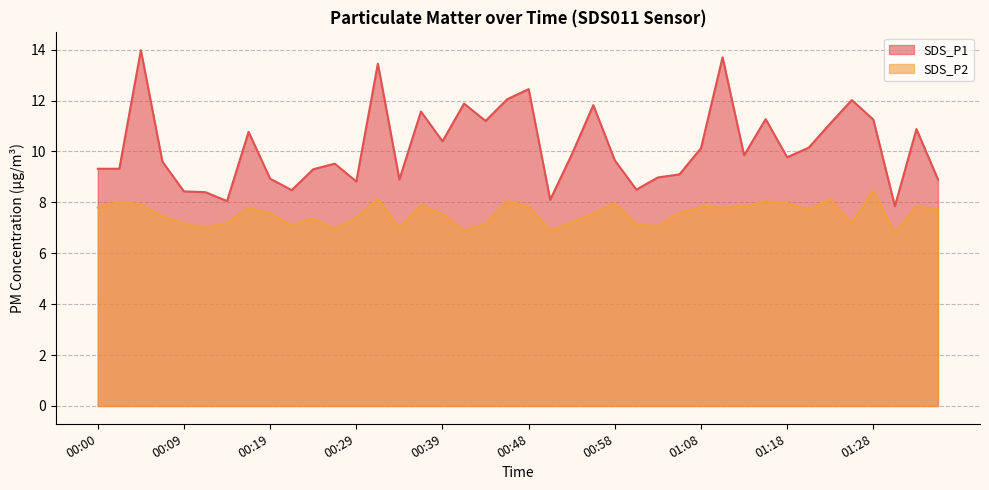

At which category does SDS_P1 reach its first local valley?

00:14